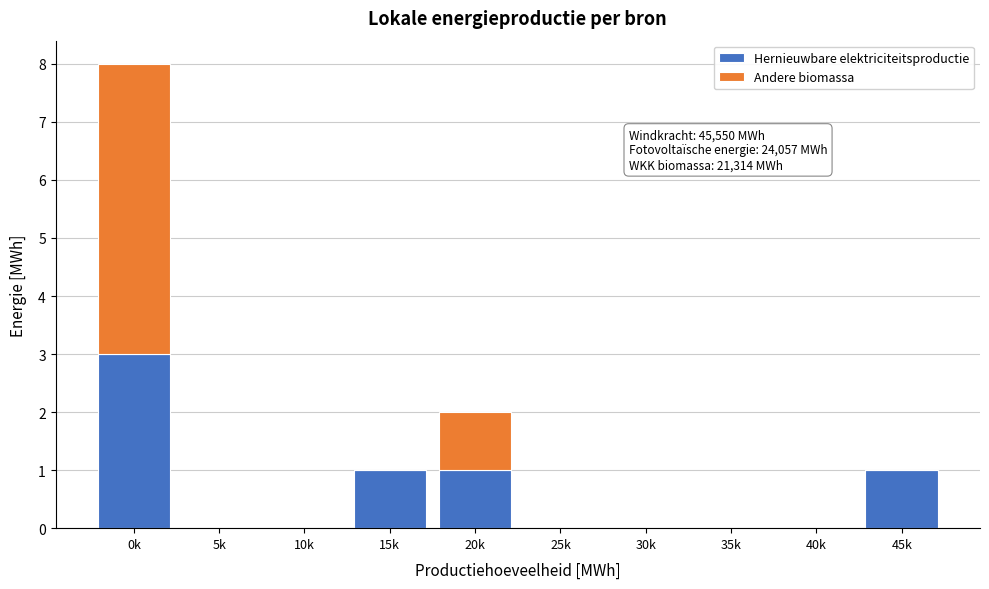

Reading left to right, transcribe the values for Hernieuwbare elektriciteitsproductie.

0k=3	5k=0	10k=0	15k=1	20k=1	25k=0	30k=0	35k=0	40k=0	45k=1